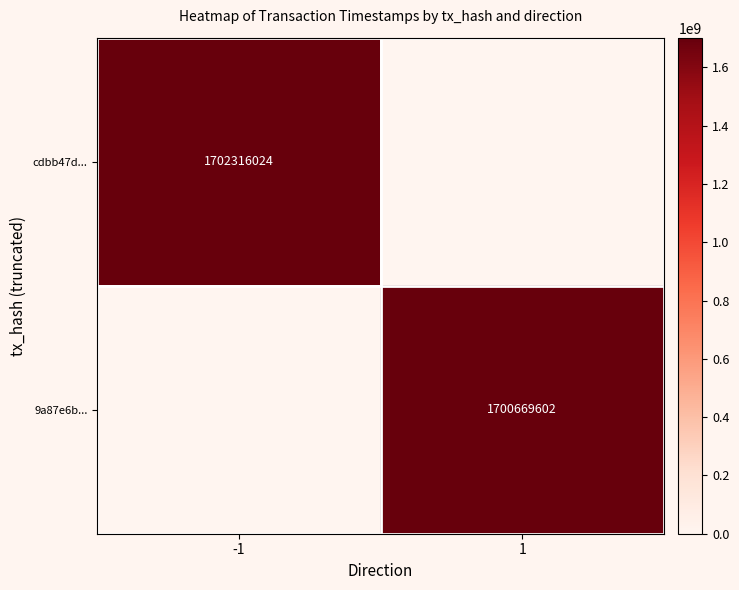

Is it true that 9a87e6b... equals 1700669602 at 1?

True